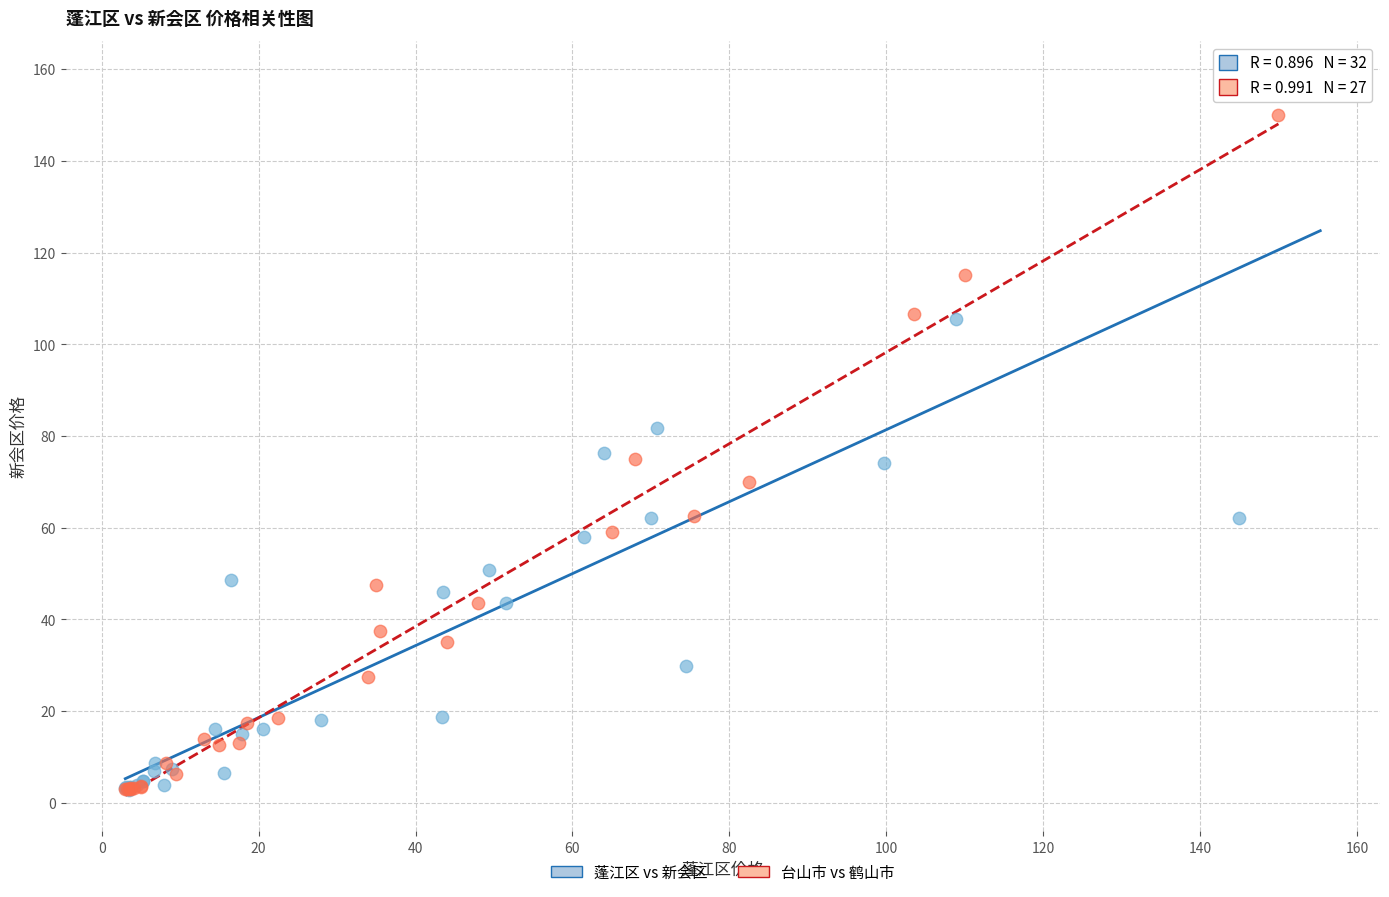

Which series reaches the maximum Y coordinate?

蓬江区 vs 新会区